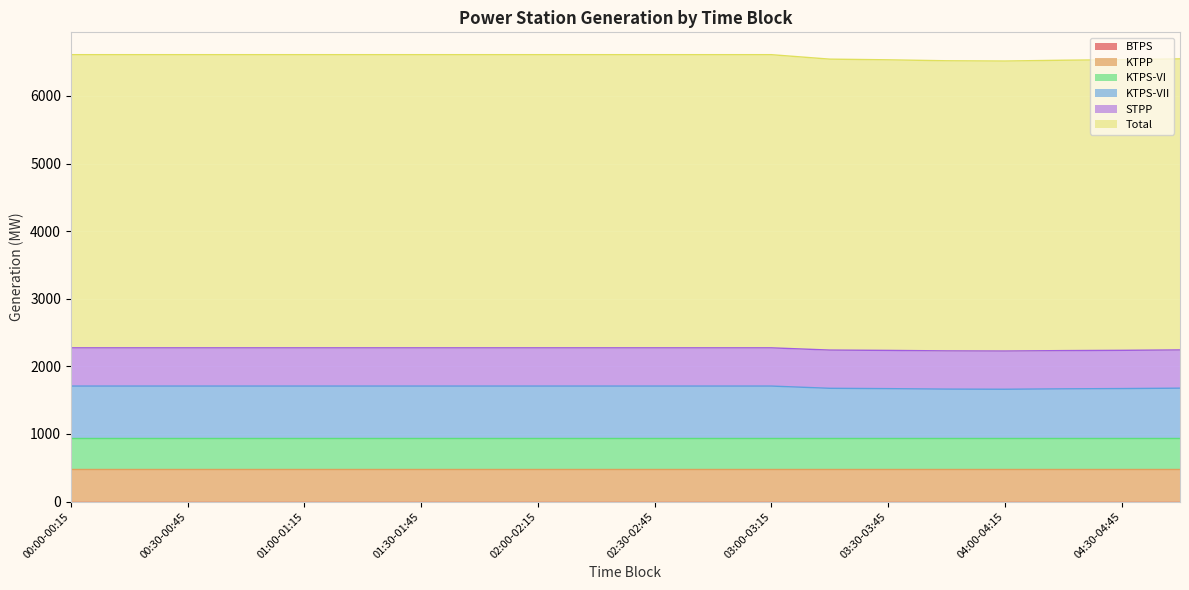

Is it true that KTPS-VII equals 1295.7 at 03:45-04:00?

False